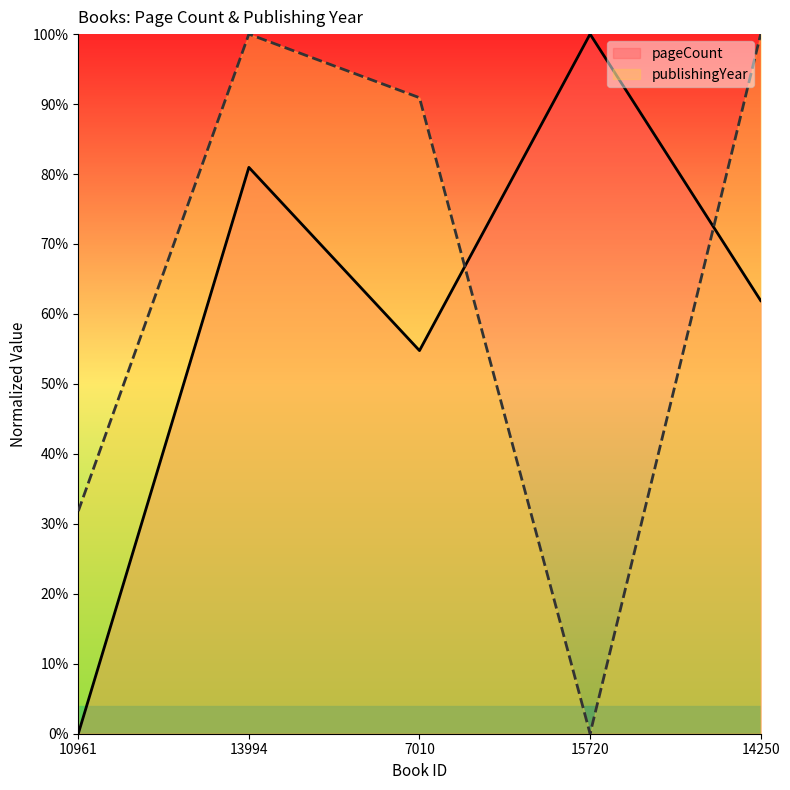

What are all the series names shown in the legend?

pageCount, publishingYear